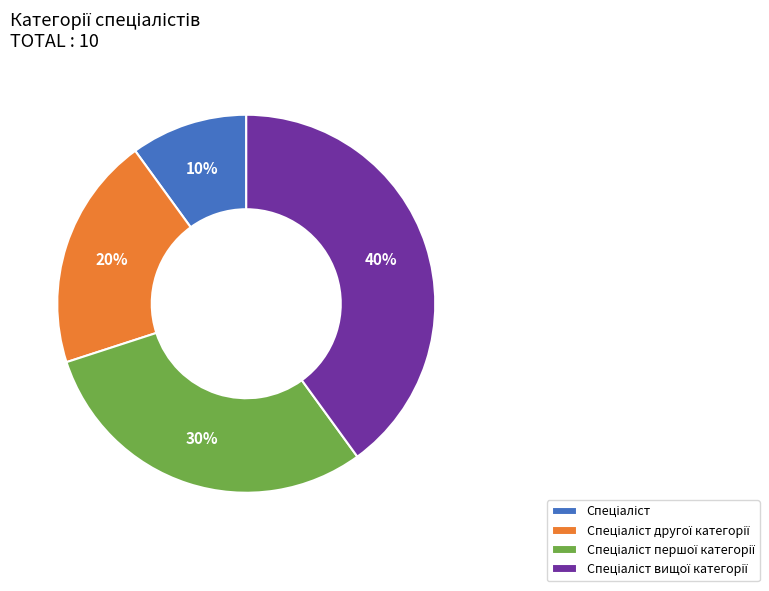

Is there a majority slice in this chart?

No